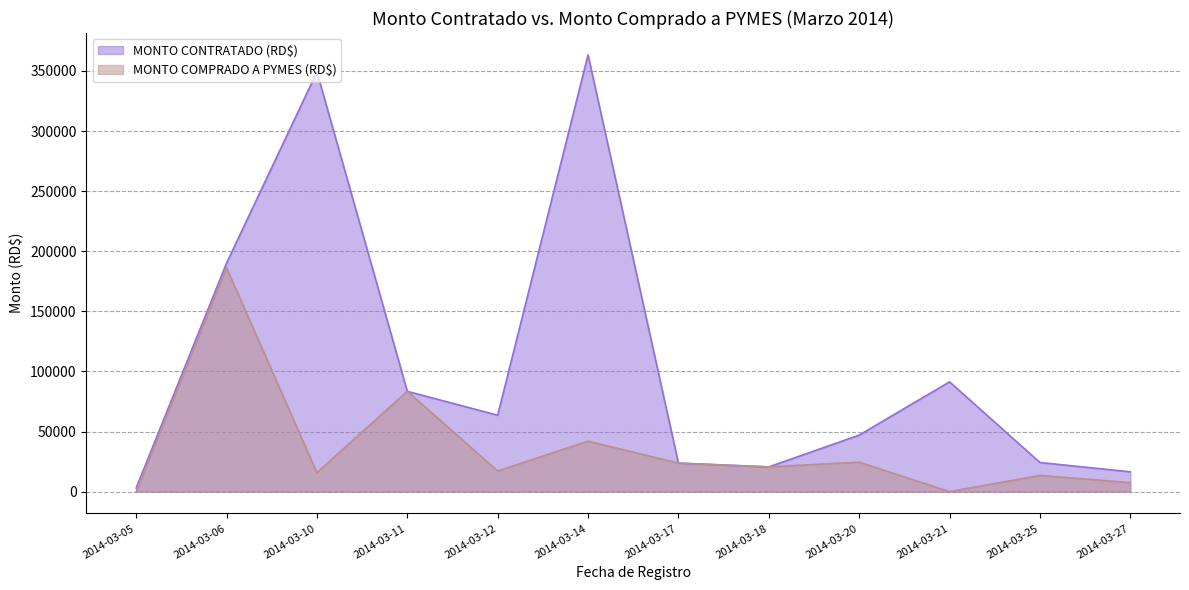

True or false: MONTO COMPRADO A PYMES (RD$) and MONTO CONTRATADO (RD$) cross at least once.

False